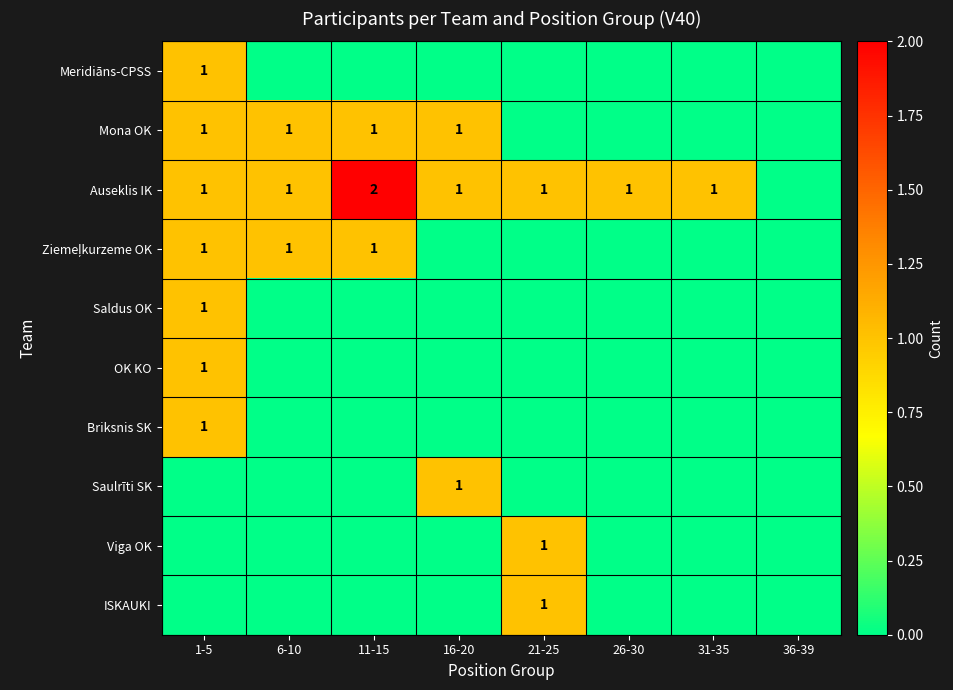

At how many categories does at least one series exceed 0?

7